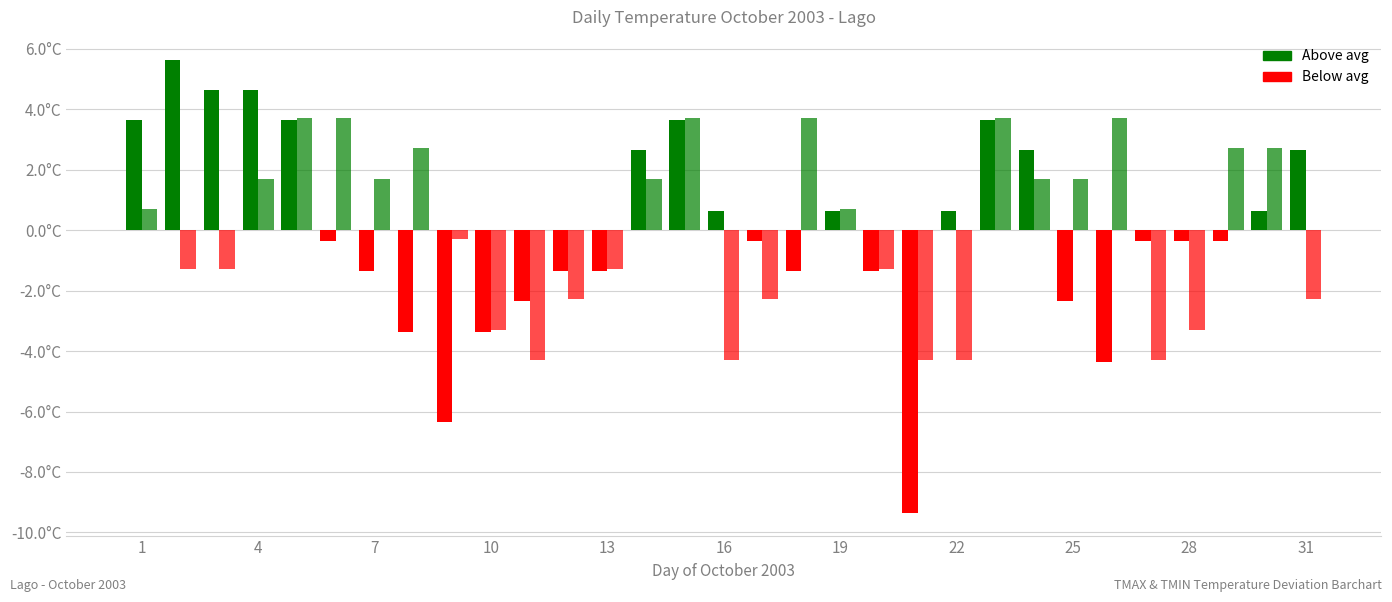

Are the bars grouped side by side (vs. stacked)?

Yes